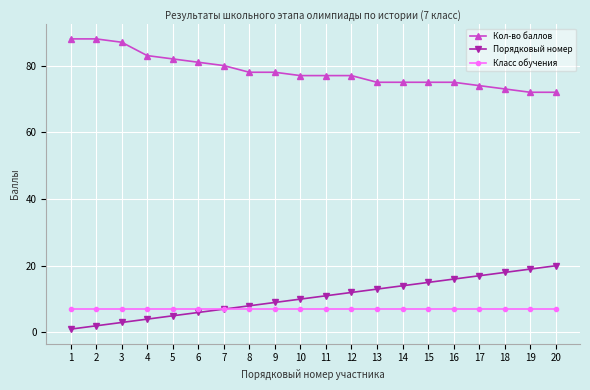

Which series has the largest total across all categories?

Кол-во баллов